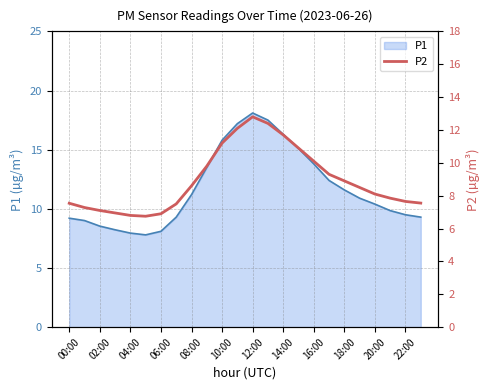

What is the difference between the highest and lowest values at 00:00?

1.7